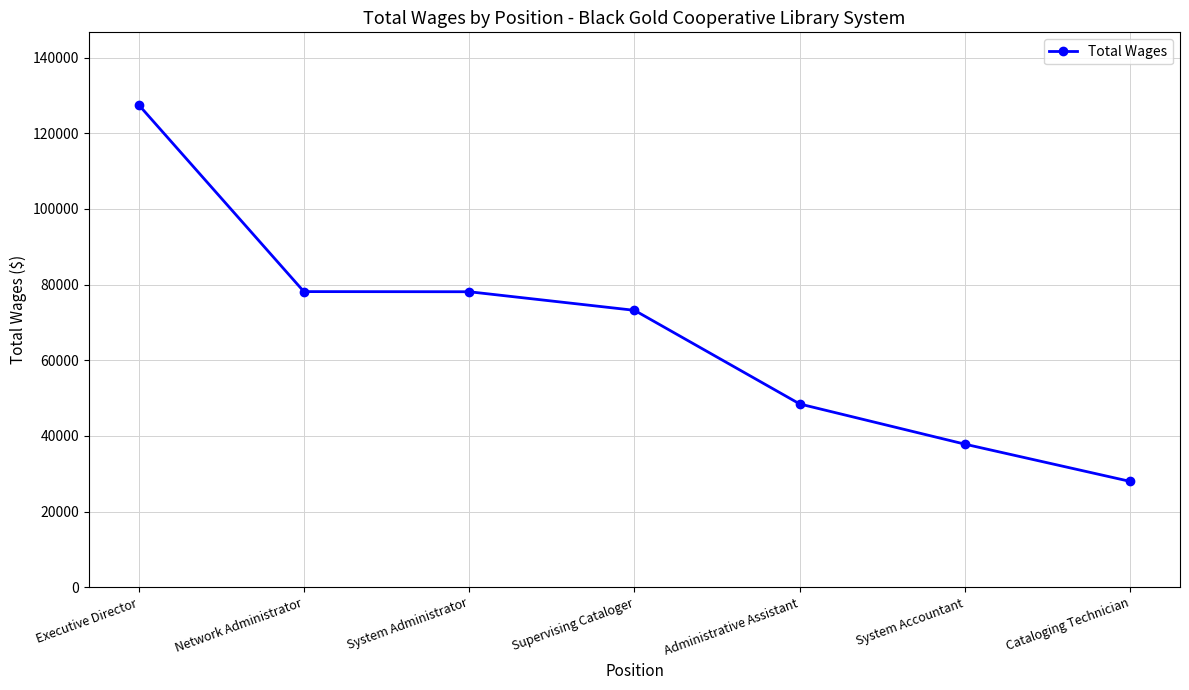

Read the value at System Administrator, to the nearest 100.

78100